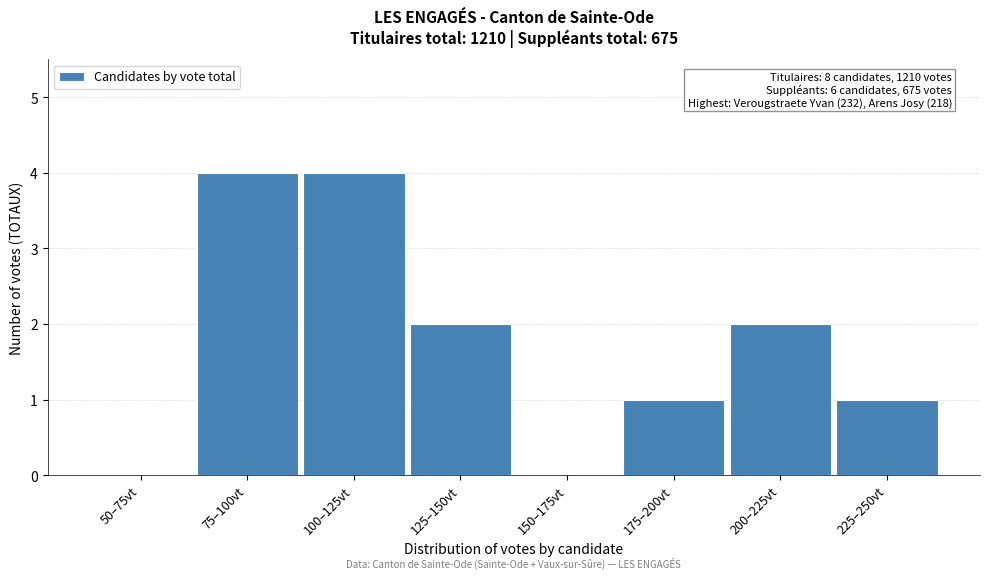

Reading right to left, what are all the values shown in this chart?

225–250vt=1	200–225vt=2	175–200vt=1	150–175vt=0	125–150vt=2	100–125vt=4	75–100vt=4	50–75vt=0